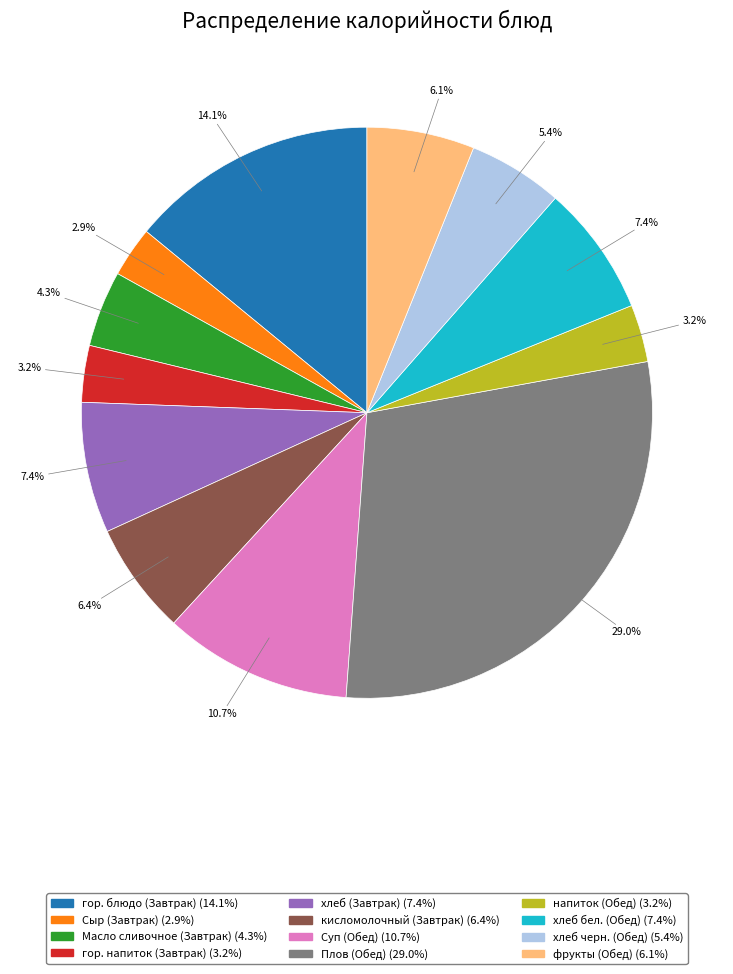

What percentage is NOT represented by хлеб бел. (Обед)?

92.6%